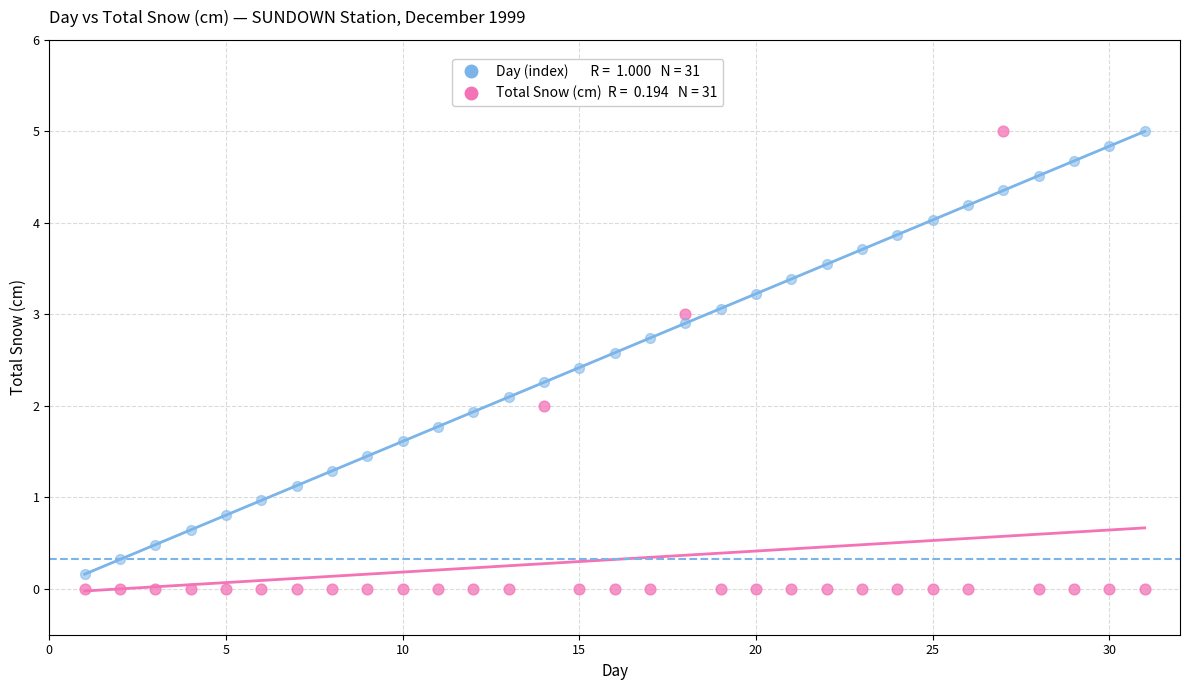

Across all data points, what is the range of X values (max minus min)?

30.0